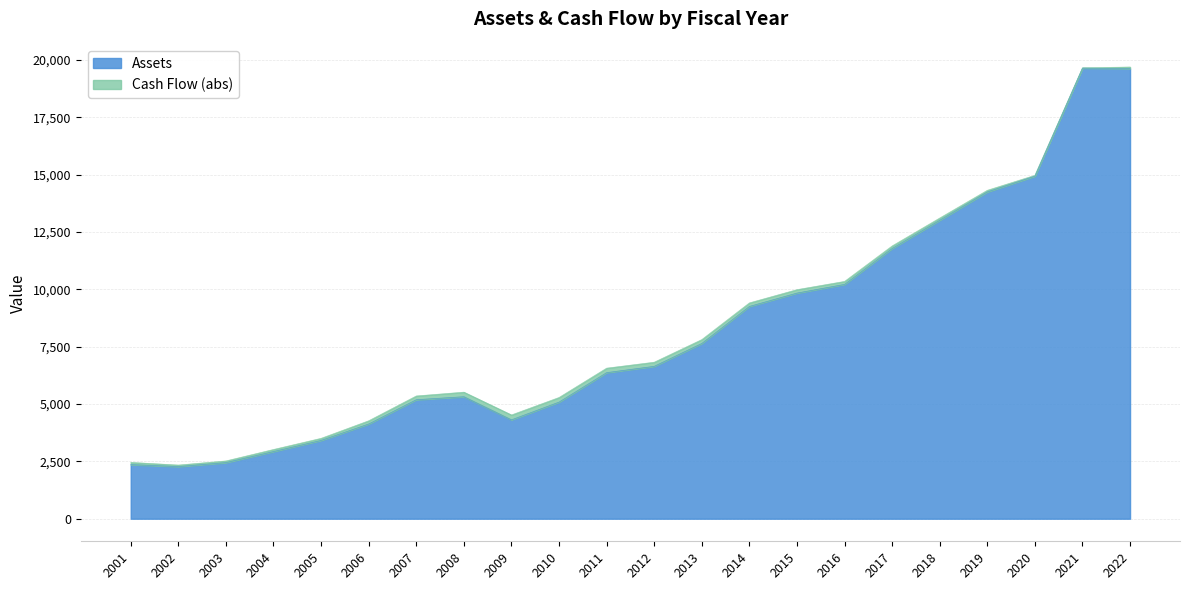

The value of Assets at 2012 is 6640.7. True or false?

True